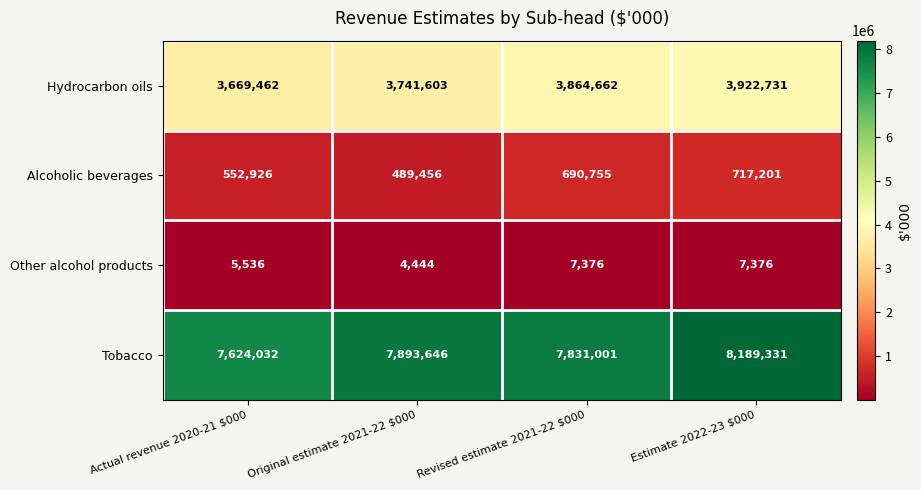

What is the sum of all Tobacco values?

31538010